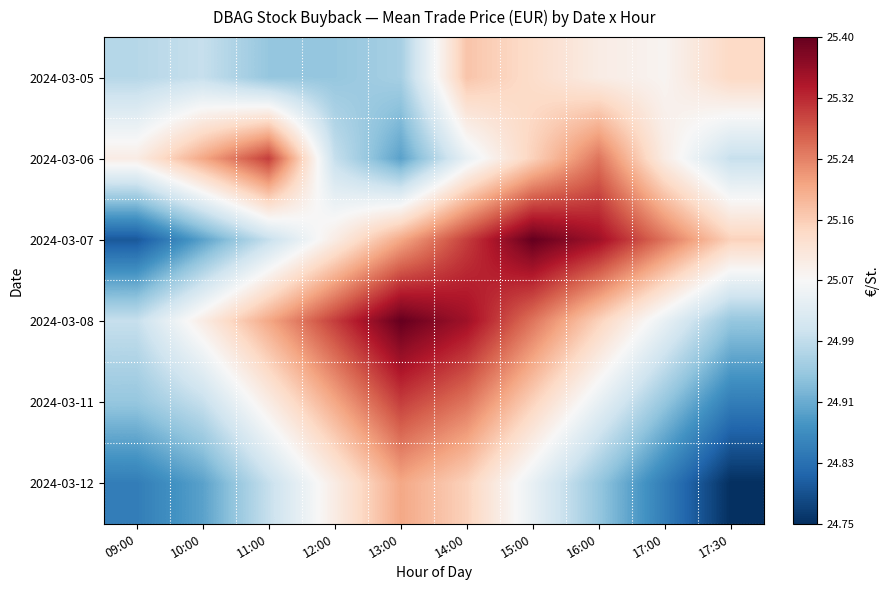

Which has a higher value, 17:30 or 13:00?

17:30